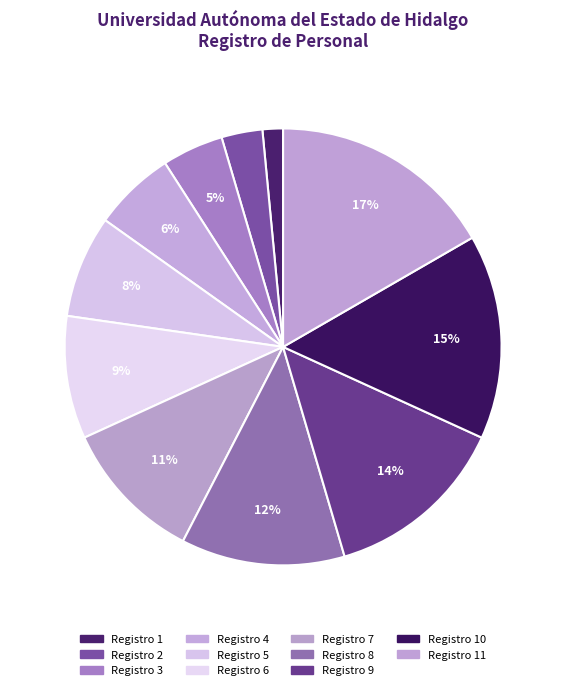

Which slice is the smallest?

1